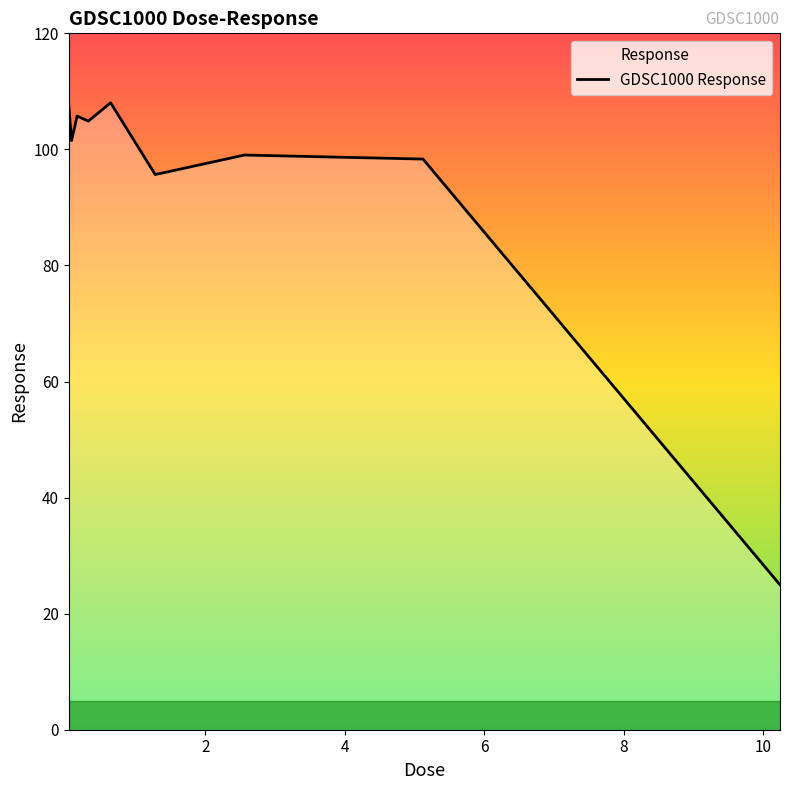

What is the minimum value shown in the chart?

25.0